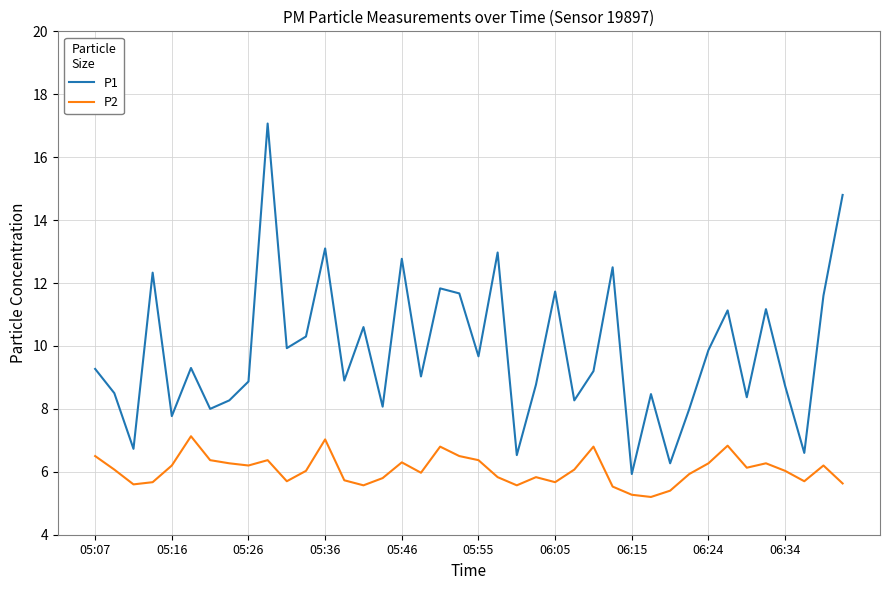

Is this an area chart (filled region under the line)?

No